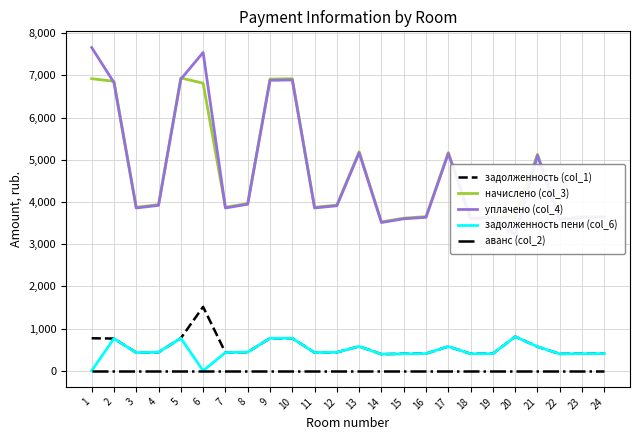

In задолженность (col_1), how many points are higher than both neighbors (excluding endpoints)?

5